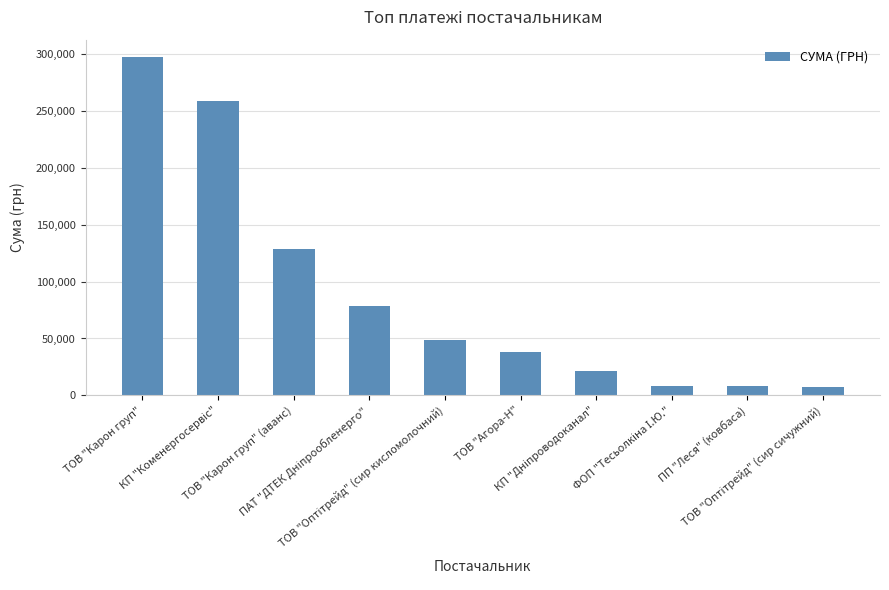

At which label does the data first exceed 48642?

ТОВ "Карон груп"